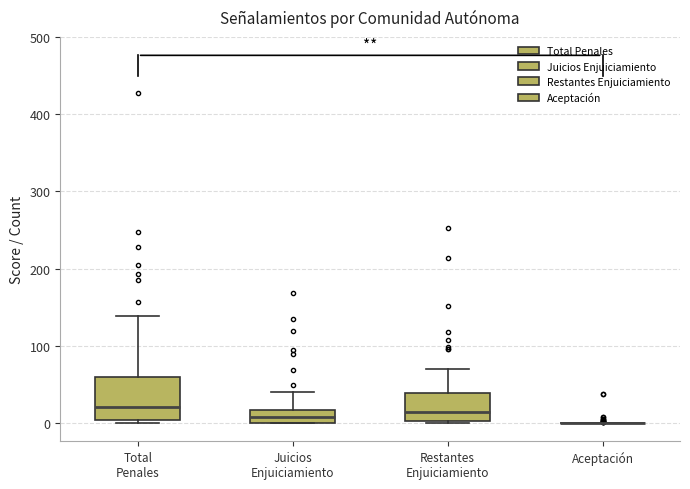

Reading left to right, read every box against the y-axis: the position of its median line, the range the box covers, and the ends of its whiskers. The values are not printed on the chart, so give them approximately, as read against the axis.

Total Penales: median 20, box 0 to 60, whiskers 0 (just below the box's lower edge) to 140
Juicios Enjuiciamiento: median 10, box 0 to 20, whiskers 0 to 40
Restantes Enjuiciamiento: median 10, box 0 to 40, whiskers 0 to 70
Aceptación: box collapsed to a line at 0, whiskers 0 to 0